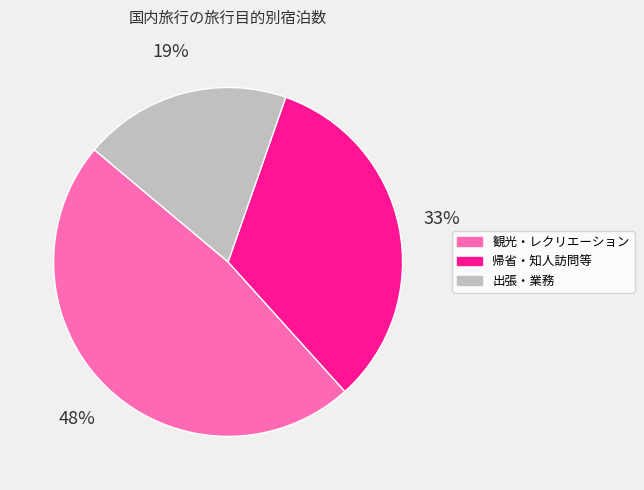

Which has a higher value, 帰省・知人訪問等 or 観光・レクリエーション?

観光・レクリエーション